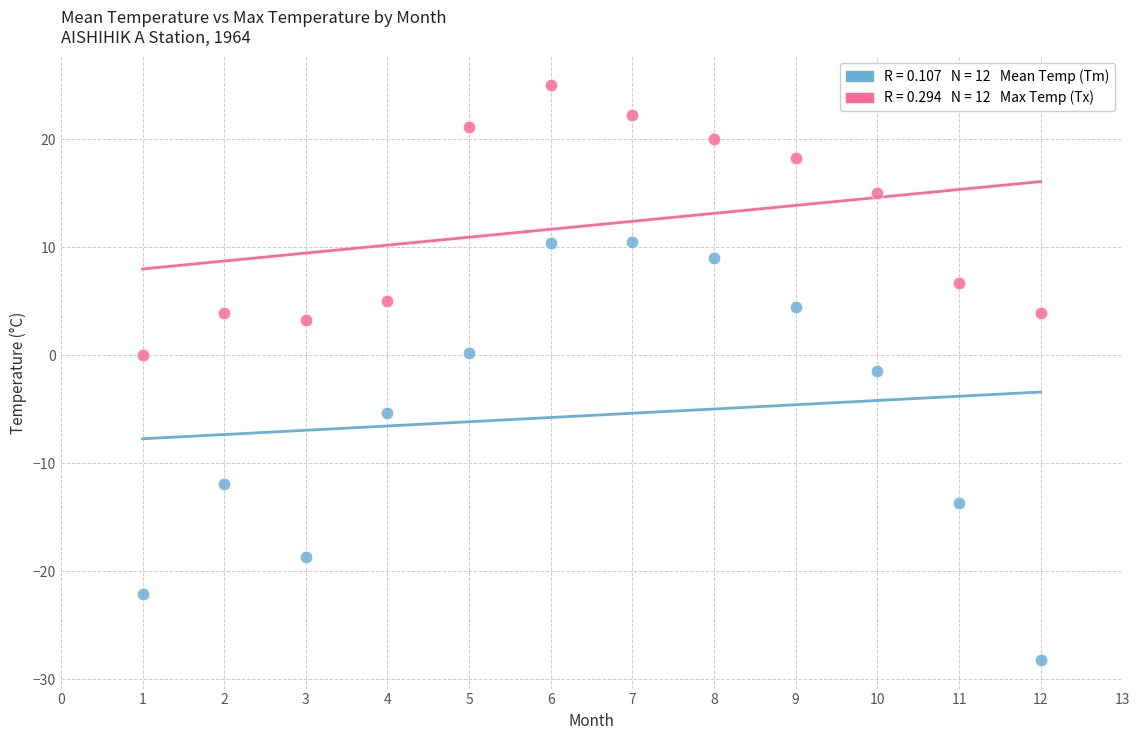

Across all data points, what is the range of Y values (max minus min)?

53.2